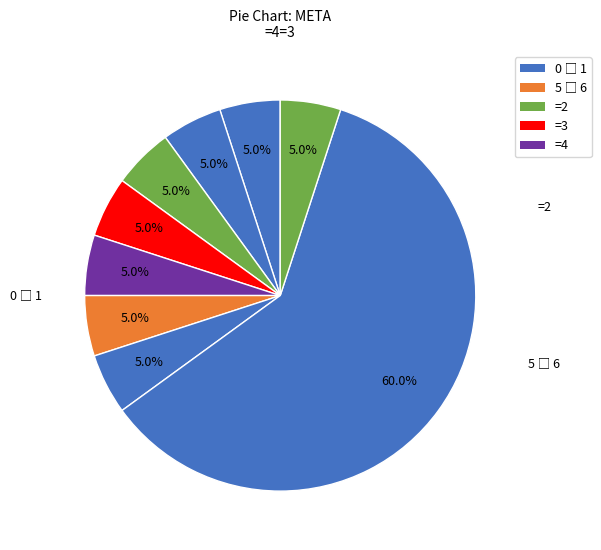

How many segments does this pie chart have?

9